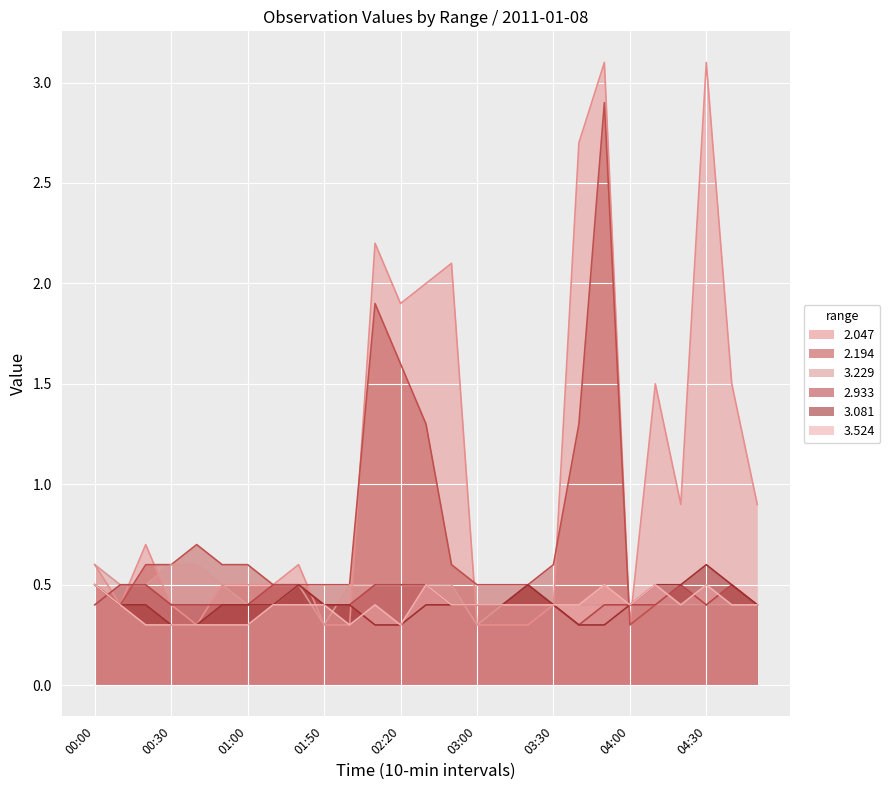

What is the sum of the 3.081 values at 01:00 and 03:30?

0.8